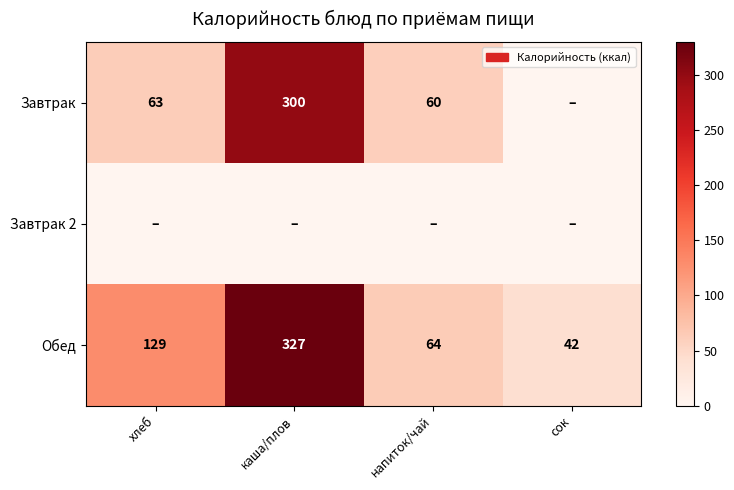

Read the Обед value at напиток/чай, to the nearest 50.

50